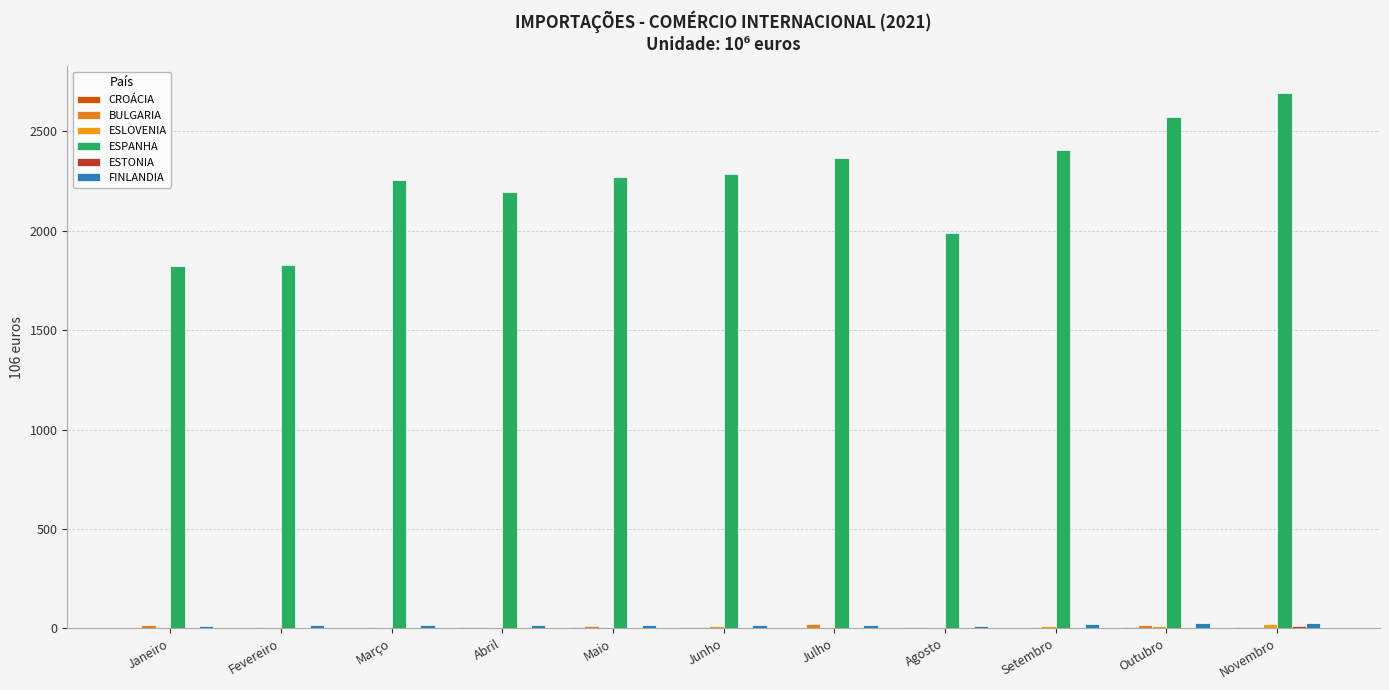

How many distinct data groups are displayed?

6